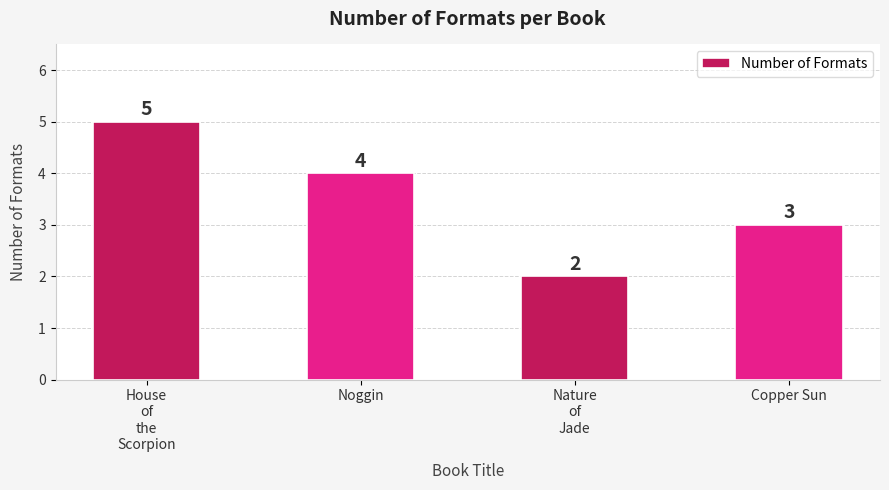

Reading left to right, extract all data points from this chart.

5	4	2	3